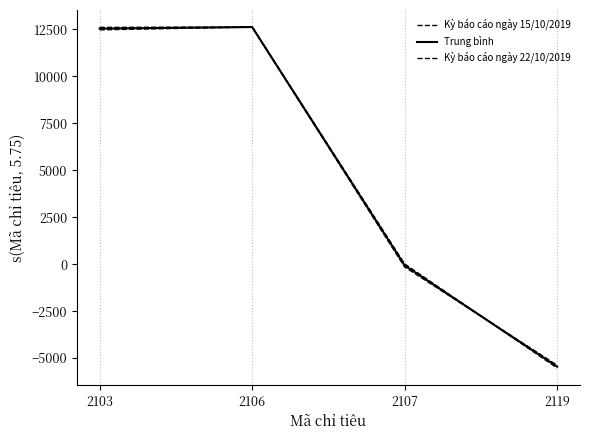

Is this an area chart (filled region under the line)?

No